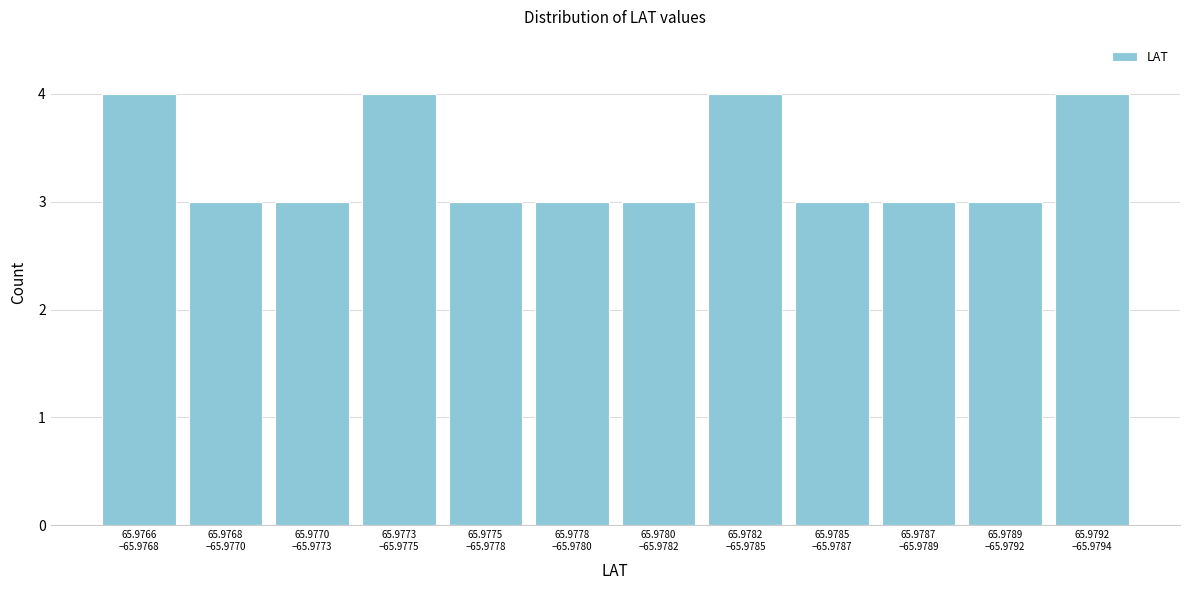

Reading left to right, transcribe all the data shown in this chart.

4	3	3	4	3	3	3	4	3	3	3	4